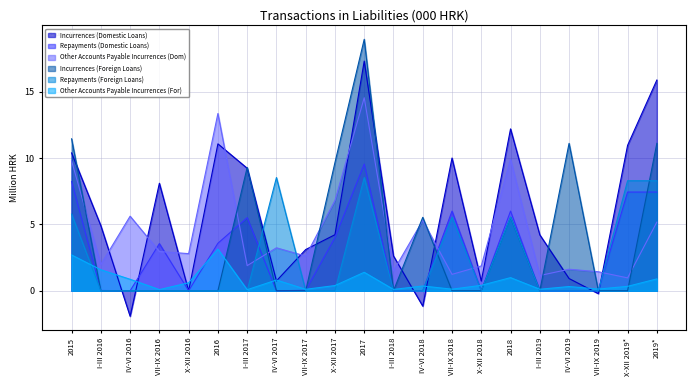

Which label corresponds to the smallest value in the chart?

IV-VI 2016